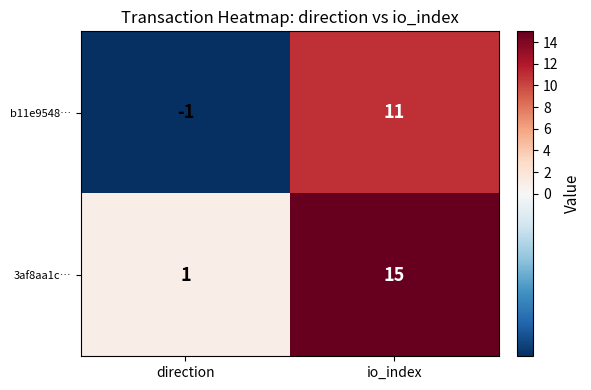

Reading left to right, extract all data points from this chart.

b11e9548…: -1	11
3af8aa1c…: 1	15